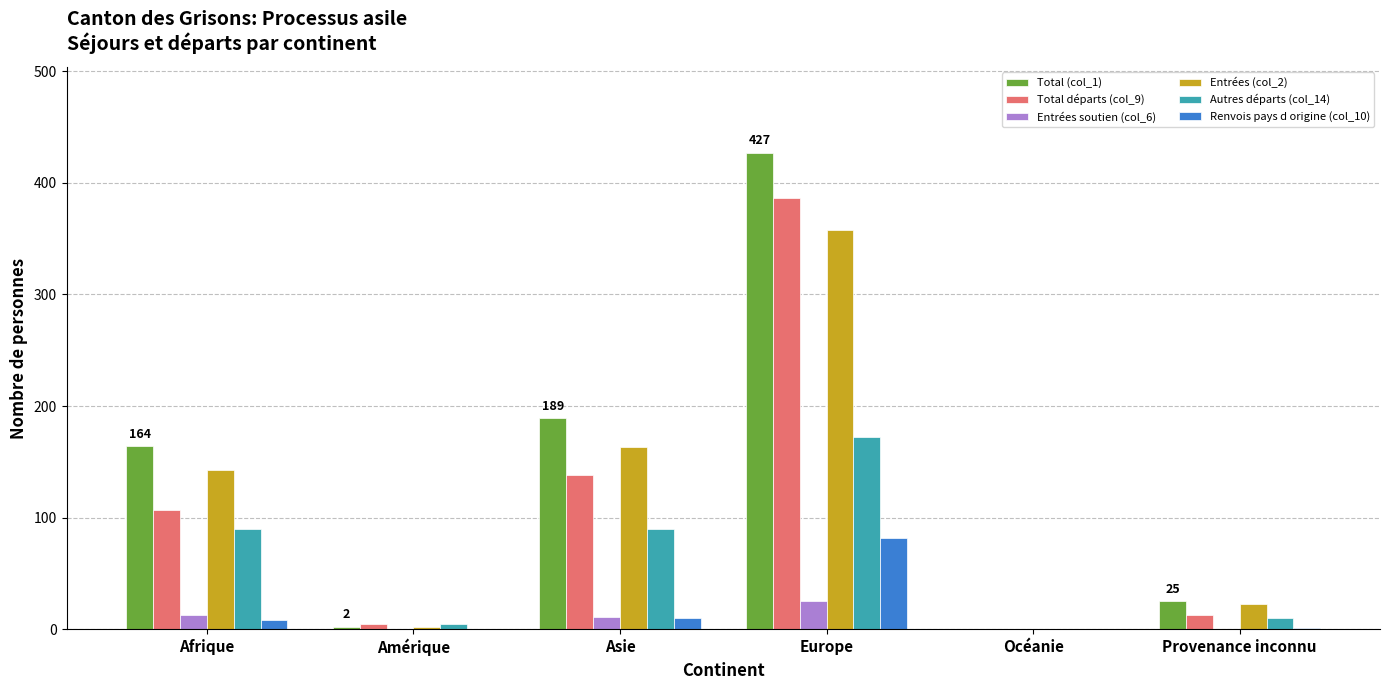

What are all the series names shown in the legend?

Total (col_1), Total départs (col_9), Entrées soutien (col_6), Entrées (col_2), Autres départs (col_14), Renvois pays d origine (col_10)